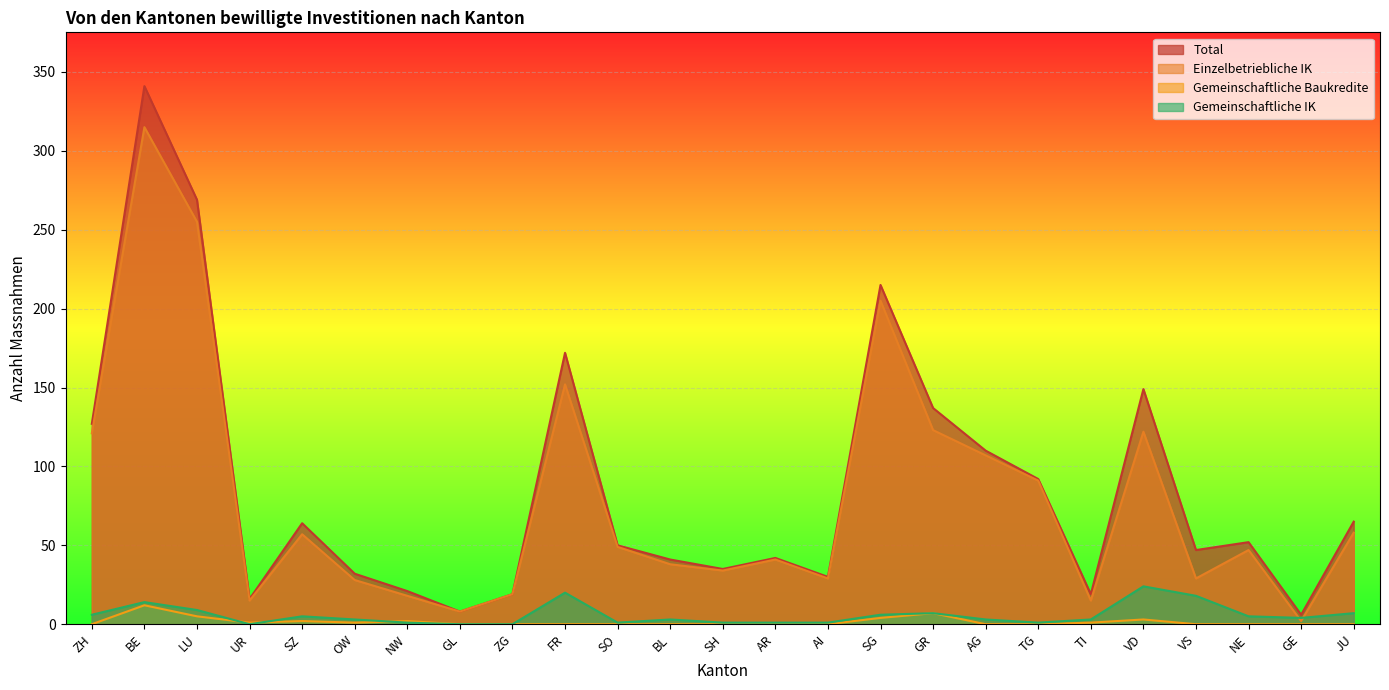

What is the label of the 9th point from the right?

GR